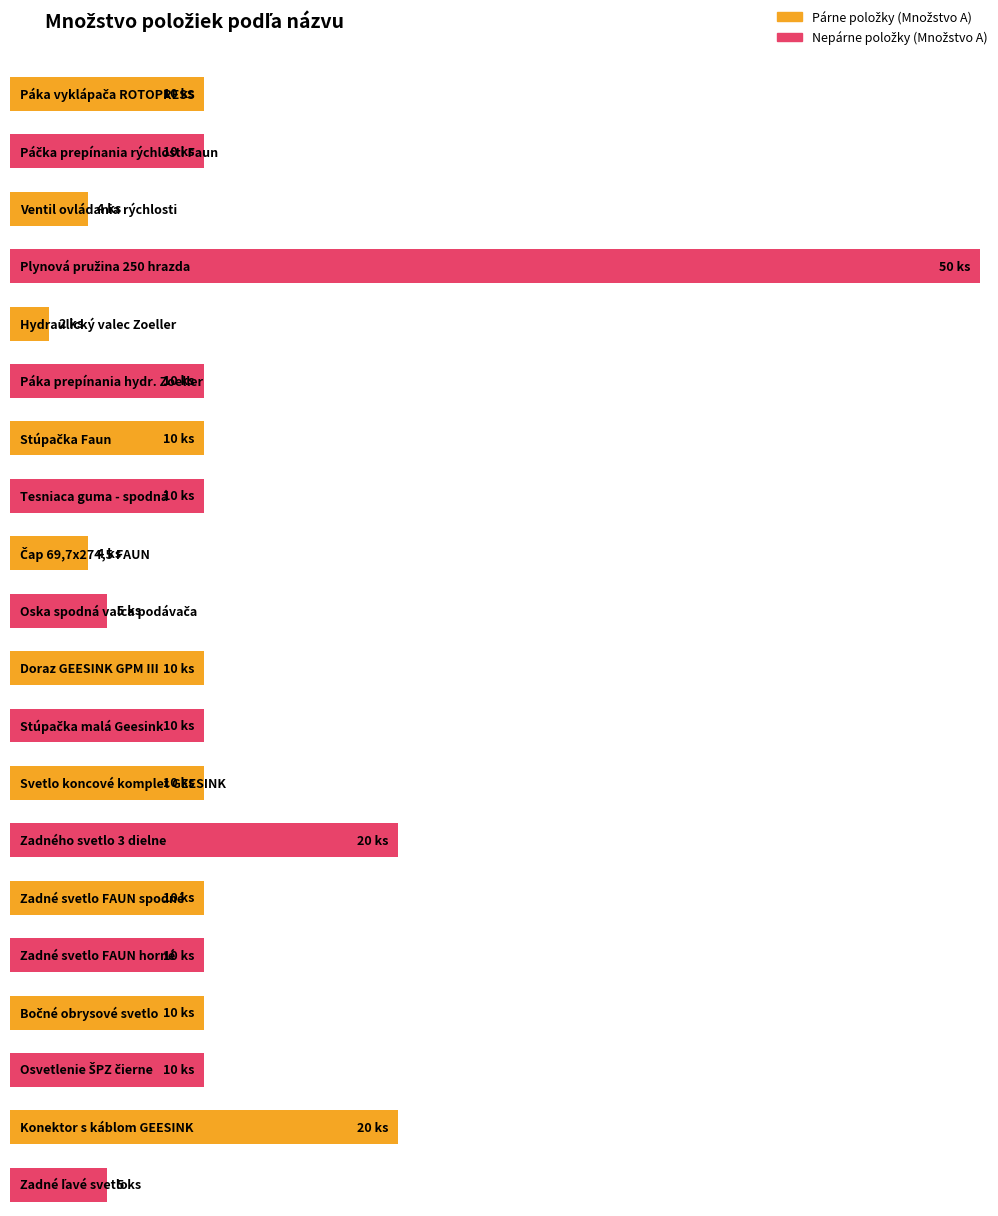

What is the difference between the second highest and second lowest values?

16